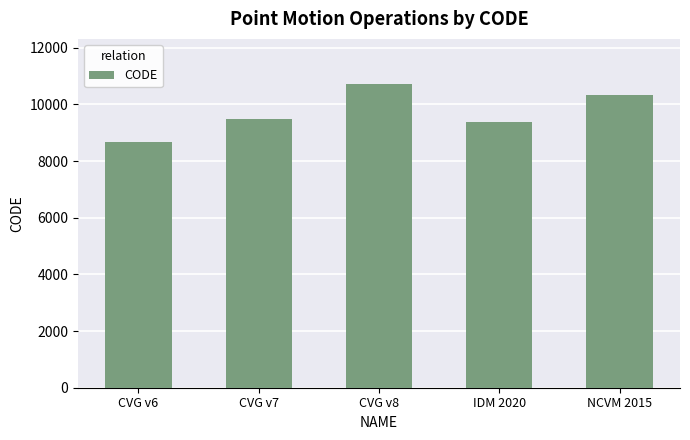

Which label corresponds to the largest value in the chart?

CVG v8